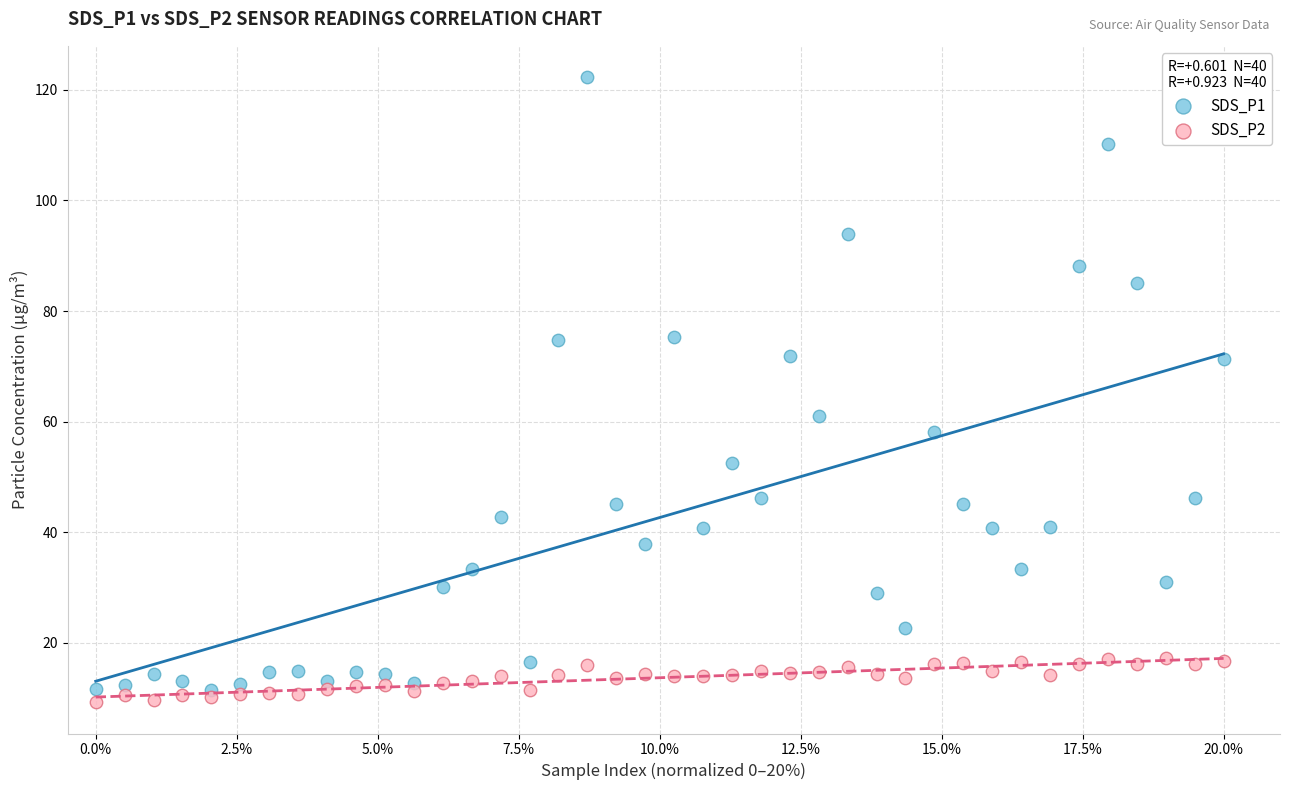

Which series reaches the maximum Y coordinate?

SDS_P1